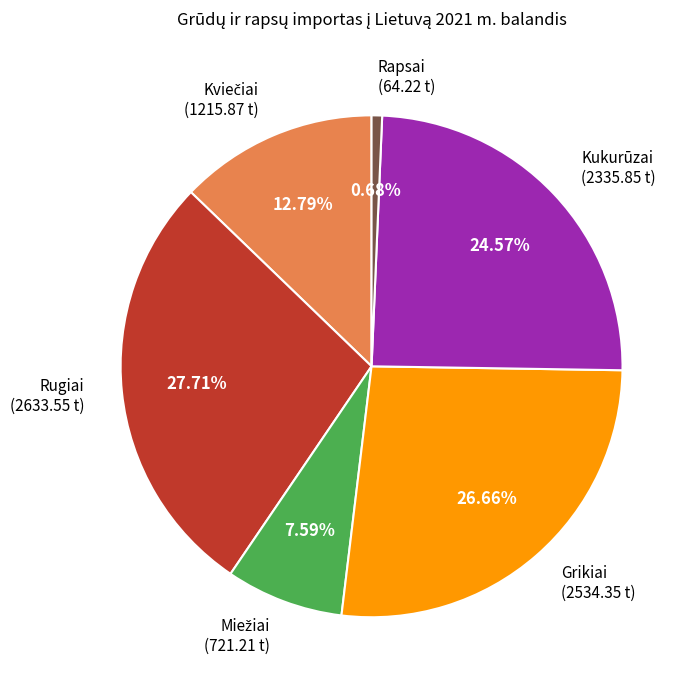

True or false: Kukurūzai accounts for 40% of the total.

False